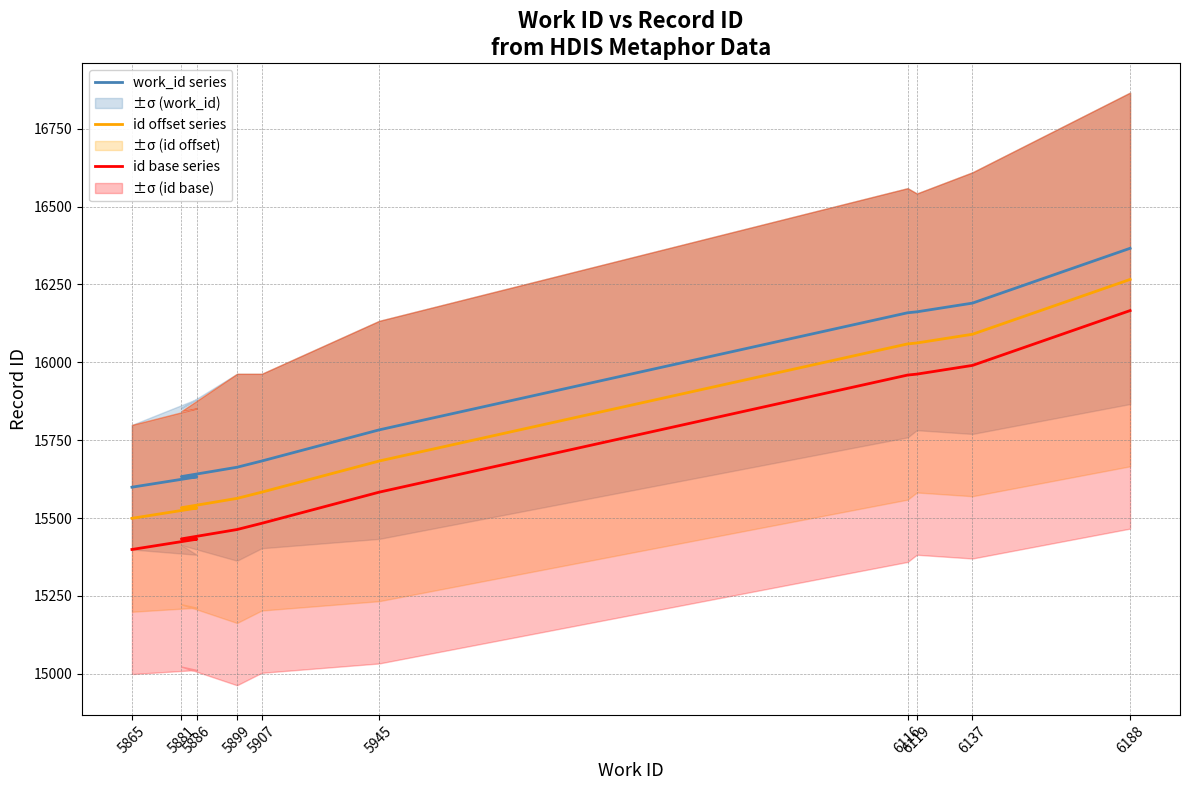

True or false: work_id series and id offset series cross at least once.

False